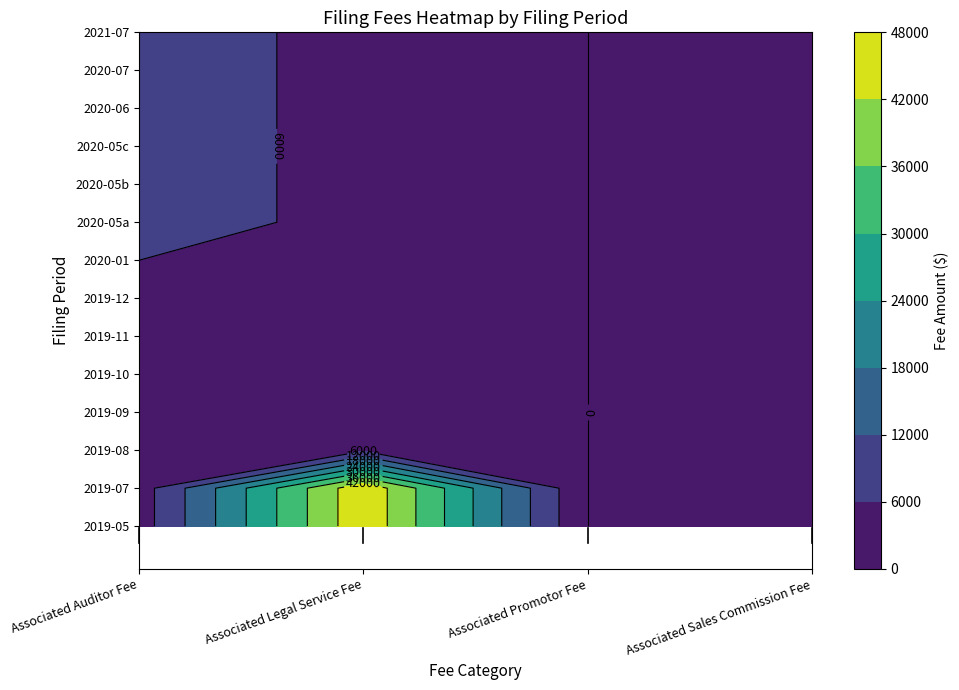

Reading left to right, what are all the values shown in this chart?

2019-05: 0=3000	1=47000	2=0	3=0
2019-07: 0=3000	1=47000	2=0	3=0
2019-08: 0=2500	1=5000	2=0	3=0
2019-09: 0=2500	1=5000	2=0	3=0
2019-10: 0=2500	1=5000	2=0	3=0
2019-11: 0=2500	1=5000	2=0	3=0
2019-12: 0=2500	1=5000	2=0	3=0
2020-01: 0=6000	1=5000	2=0	3=0
2020-05a: 0=6795	1=5500	2=0	3=0
2020-05b: 0=6795	1=5500	2=0	3=0
2020-05c: 0=6795	1=5500	2=0	3=0
2020-06: 0=6795	1=5500	2=0	3=0
2020-07: 0=6795	1=5500	2=0	3=0
2021-07: 0=6795	1=5500	2=0	3=0